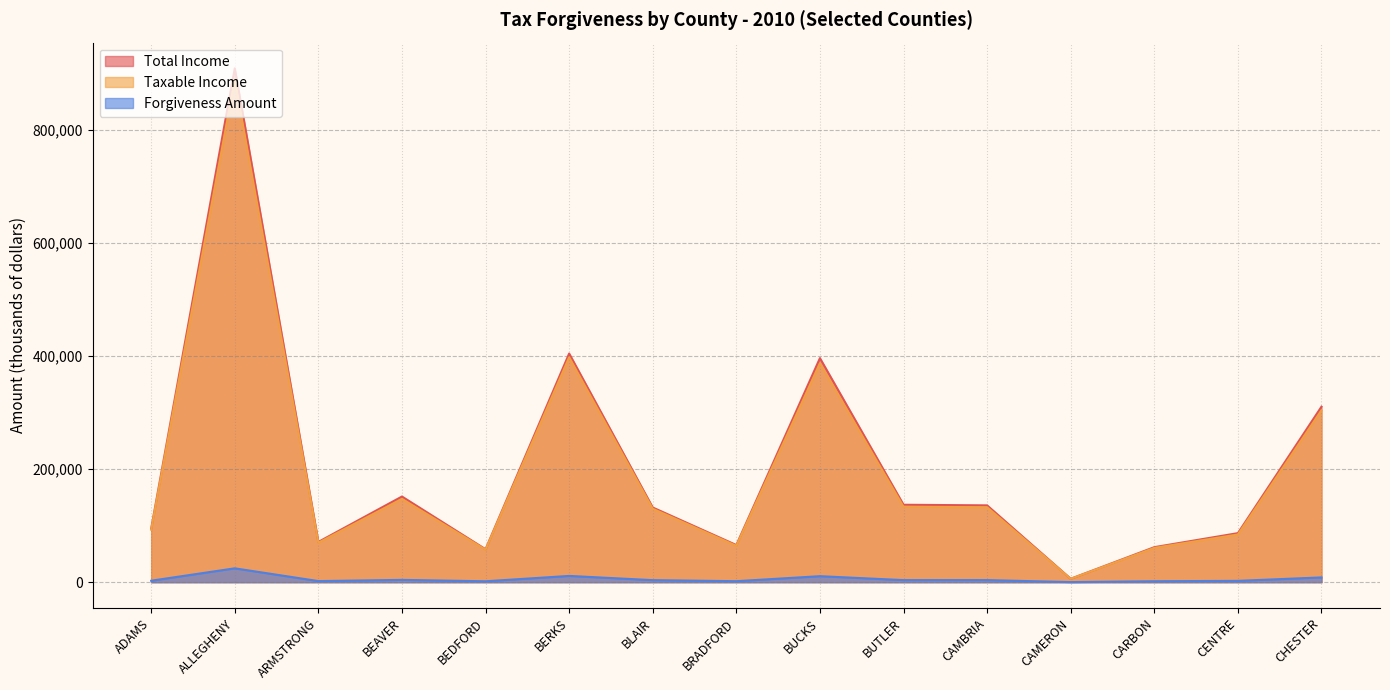

What position from the left is BRADFORD?

8